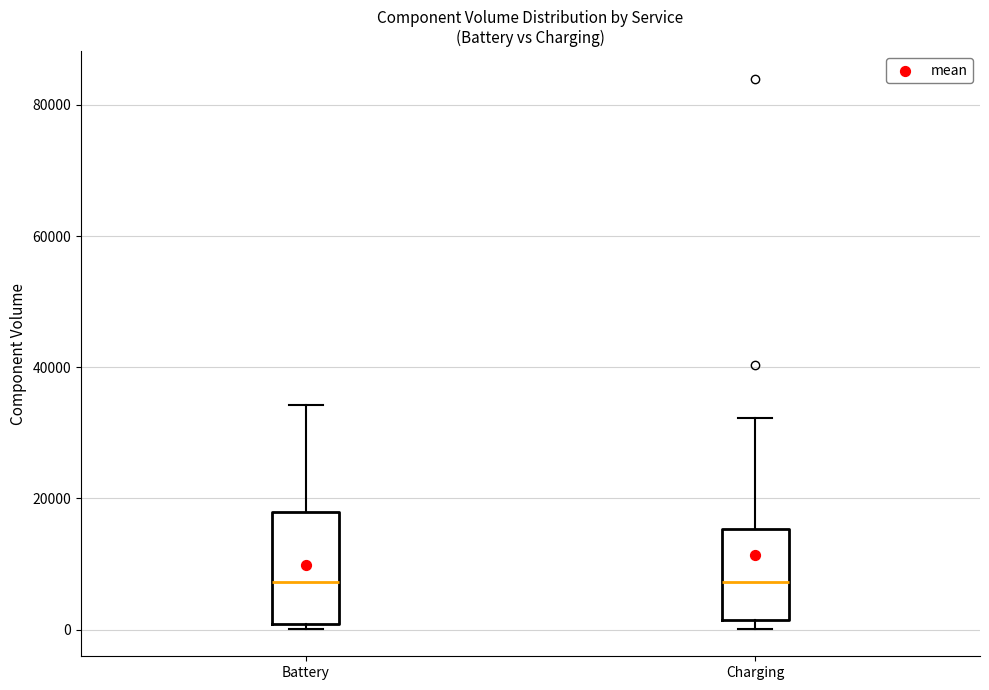

Where does the upper whisker of the box for Battery end on the y-axis? The values are not printed on the chart, so give them approximately, as read against the axis.

34000